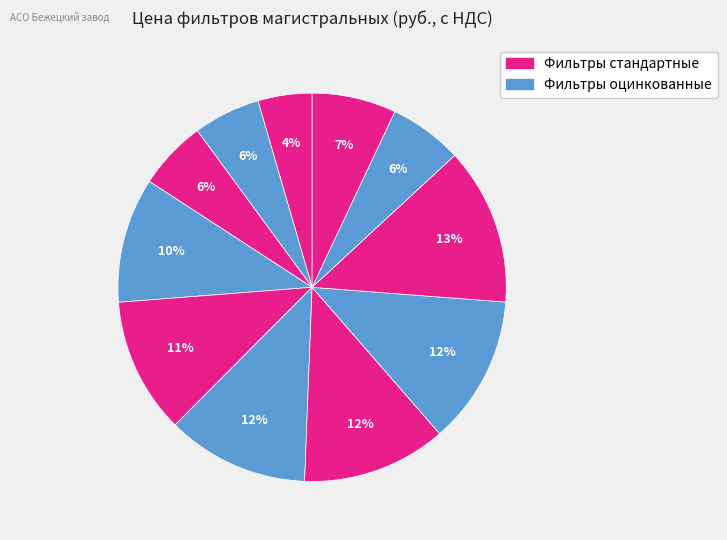

How many segments does this pie chart have?

11